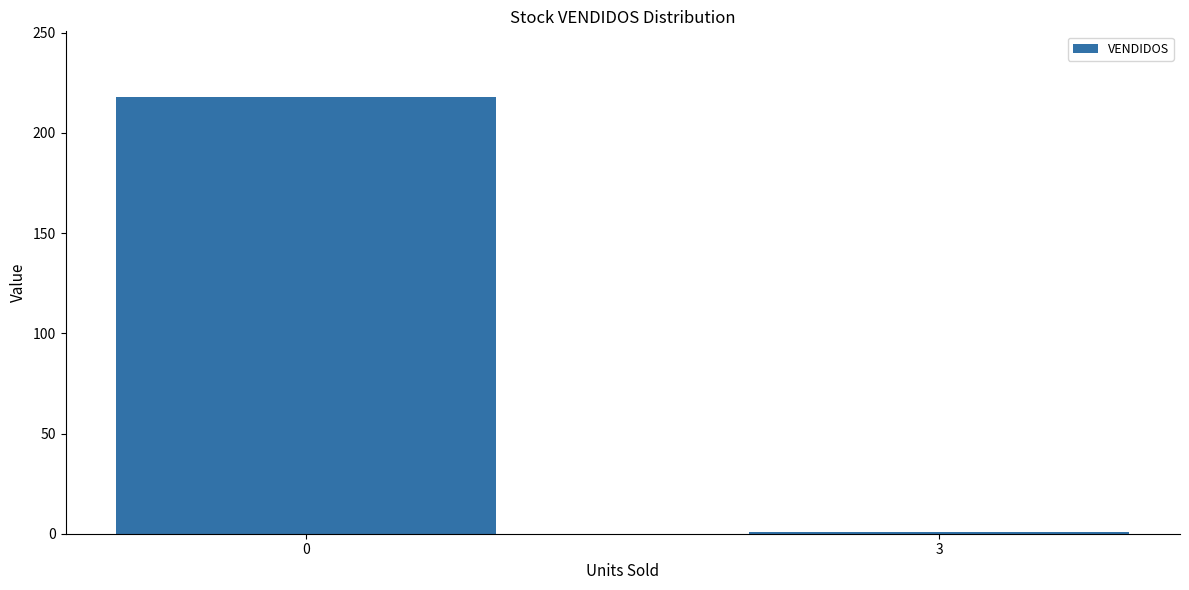

Reading right to left, transcribe all the data shown in this chart.

3=1	0=218